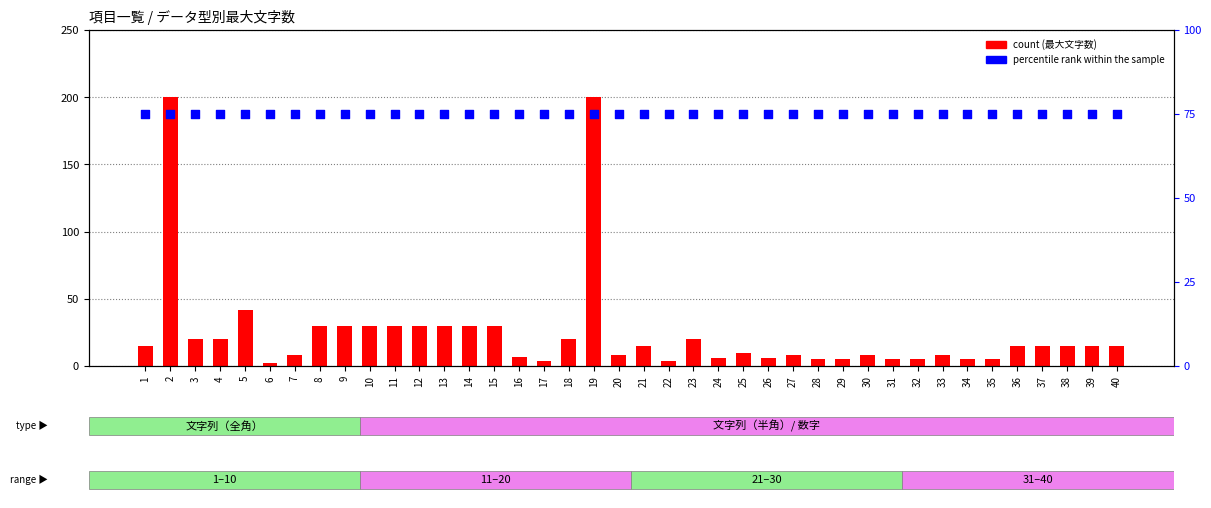

Which series reaches the minimum Y coordinate?

count